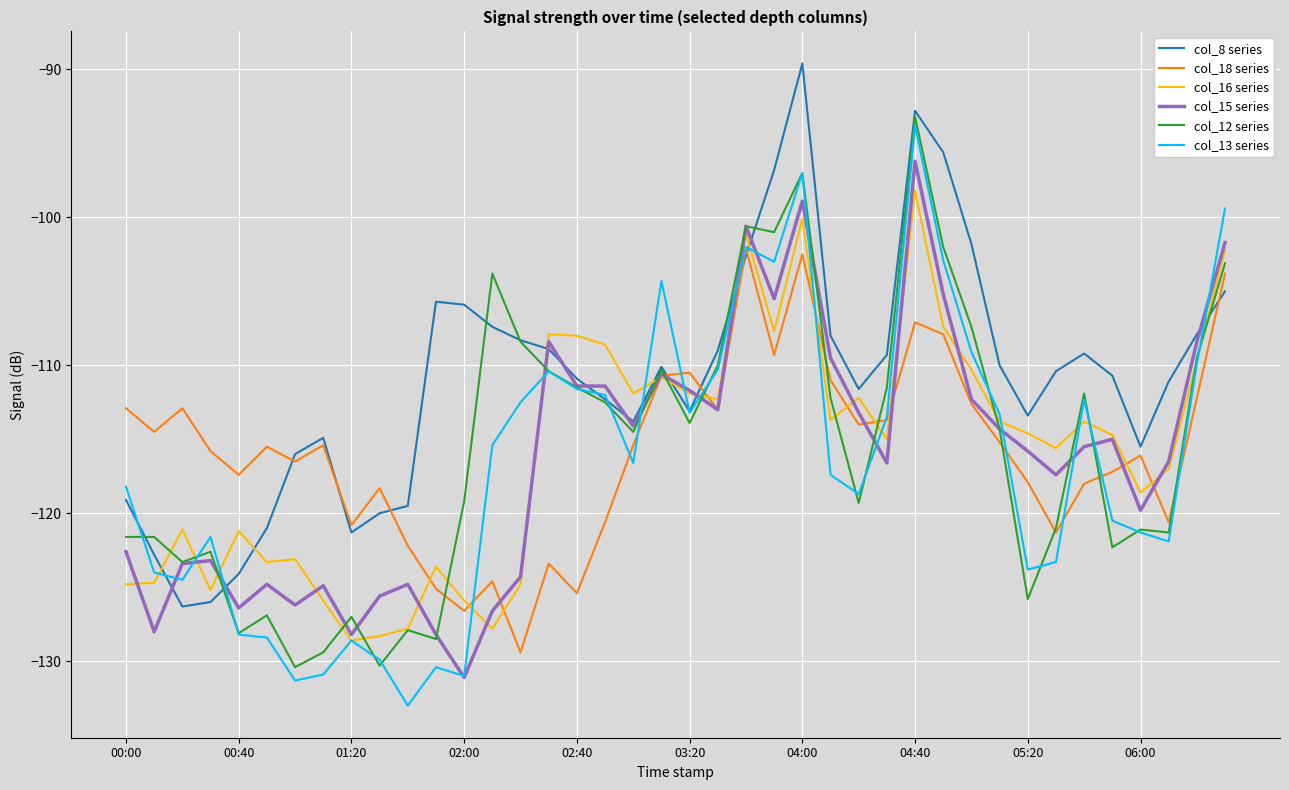

Which series has the largest total across all categories?

col_8 series